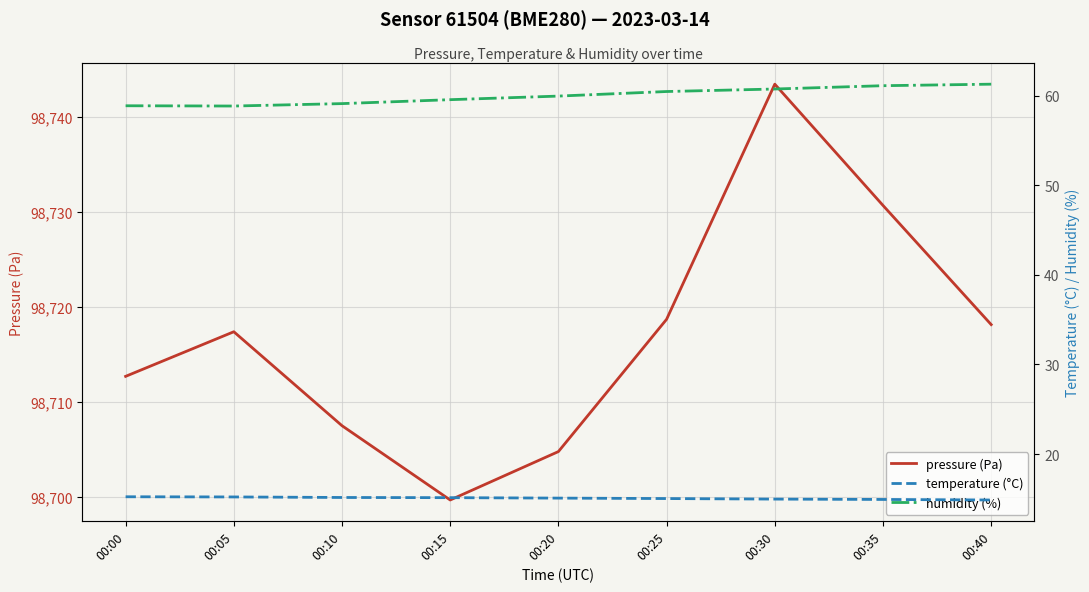

What are all the series names shown in the legend?

pressure (Pa), temperature (°C), humidity (%)